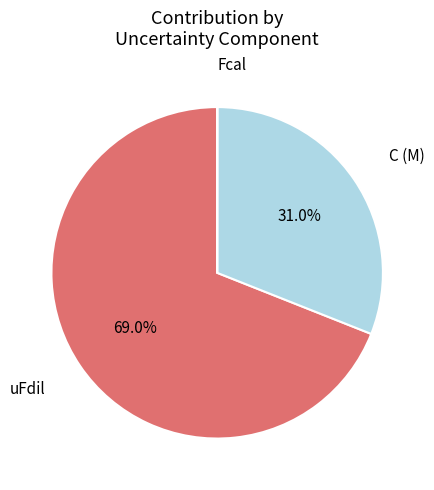

What is the total percentage of C (M) and uFdil?

100.0%